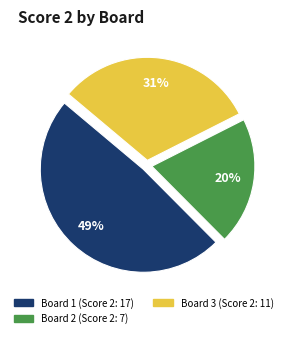

Is Board 3 the majority of the pie?

No